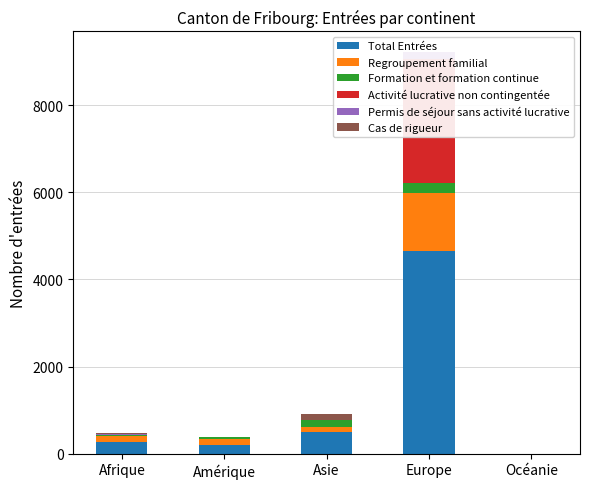

Rank the series by their maximum value, from highest to lowest.

Total Entrées, Activité lucrative non contingentée, Regroupement familial, Formation et formation continue, Permis de séjour sans activité lucrative, Cas de rigueur